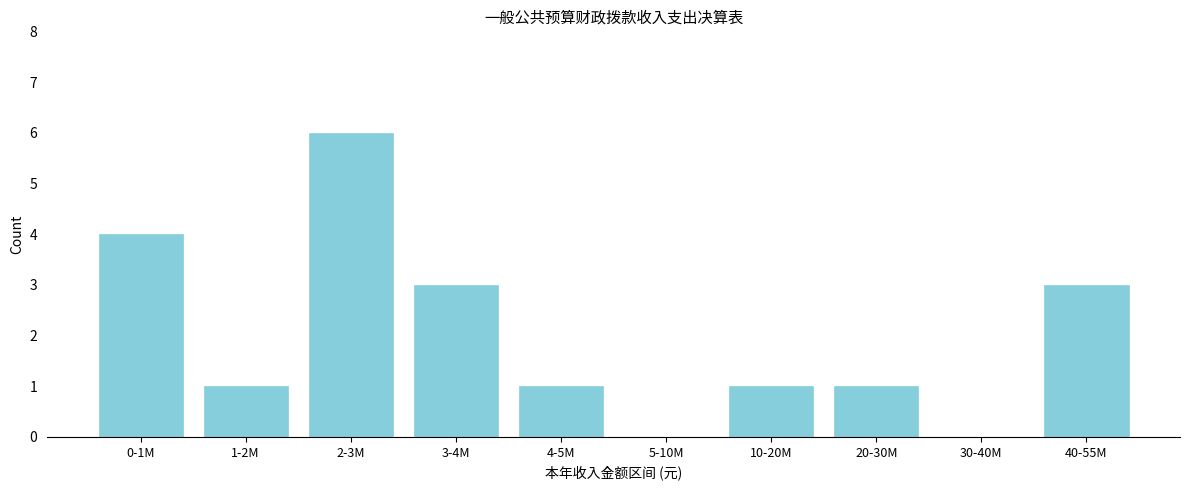

Reading left to right, what are all the values shown in this chart?

0-1M=4	1-2M=1	2-3M=6	3-4M=3	4-5M=1	5-10M=0	10-20M=1	20-30M=1	30-40M=0	40-55M=3